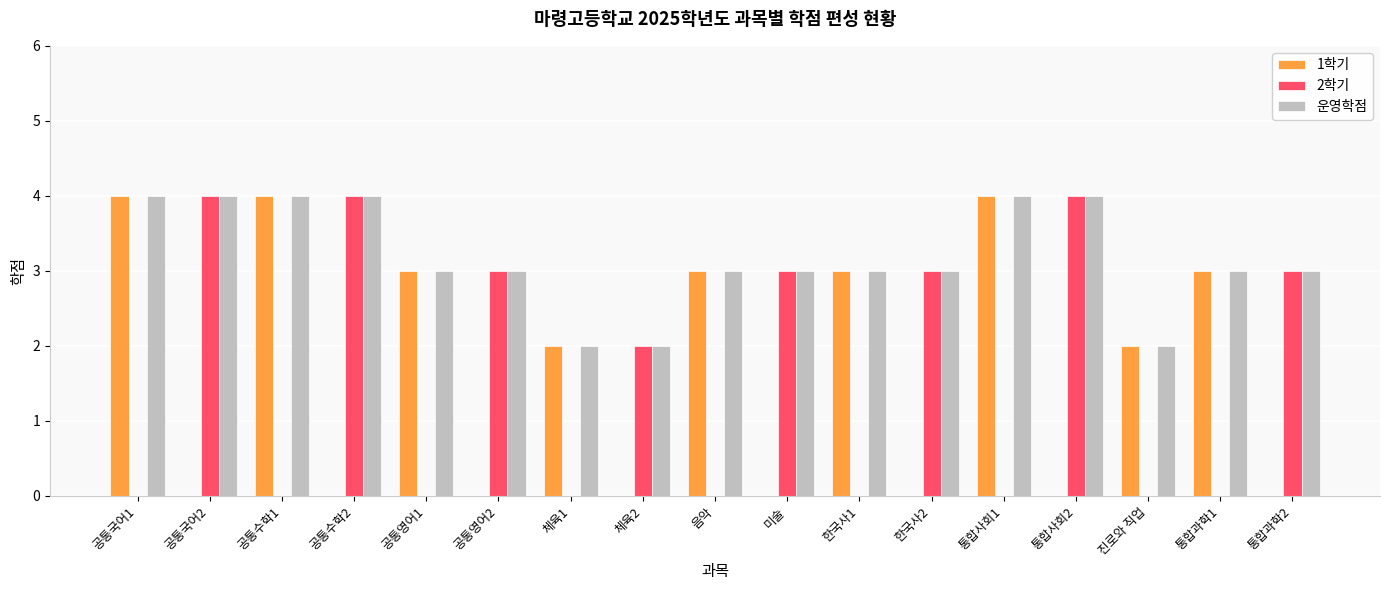

Is the value of 1학기 at 미술 greater than the value of 운영학점 at 체육1?

No